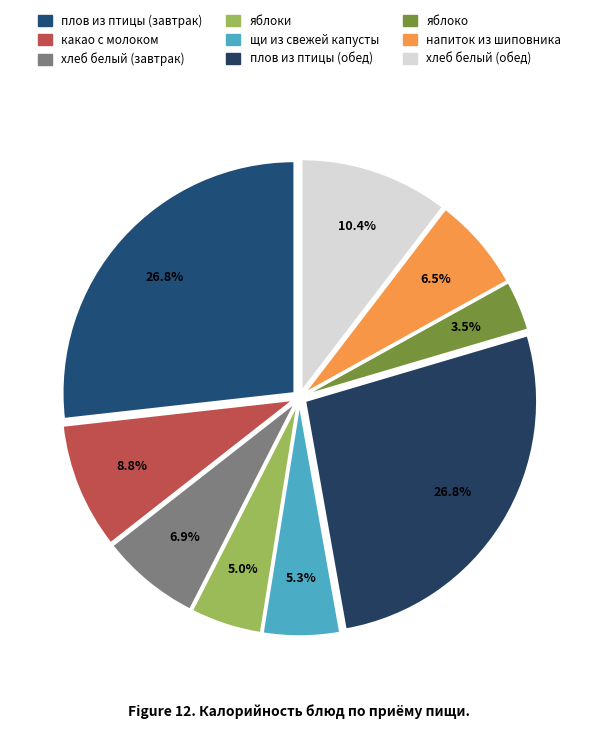

What is the smallest slice in the pie chart?

яблоко